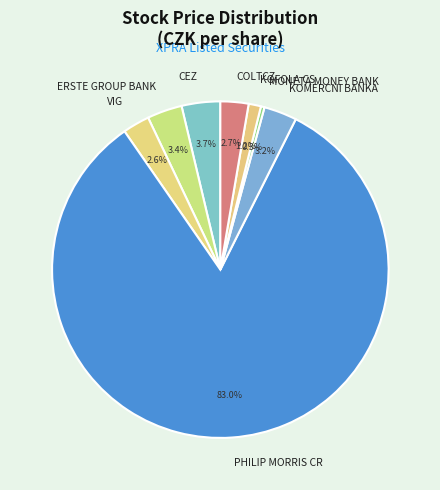

Count the number of slices in the pie.

8